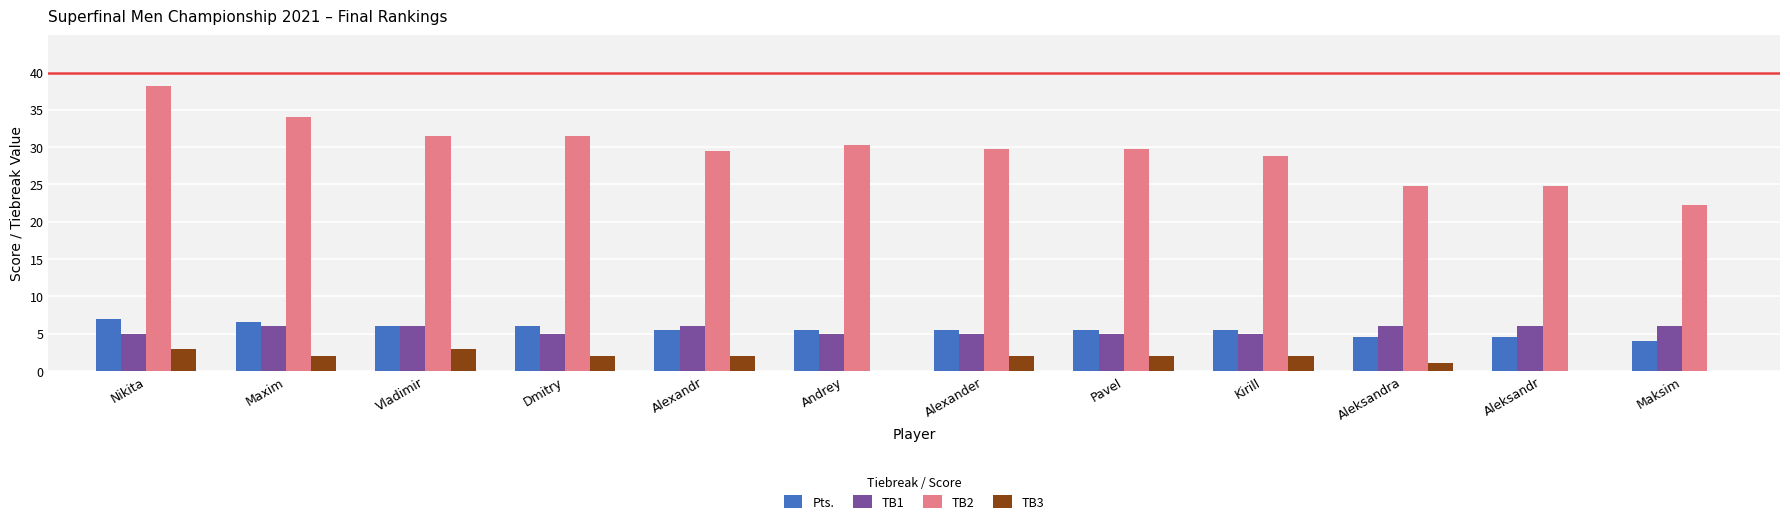

How many data points does each series have?

12